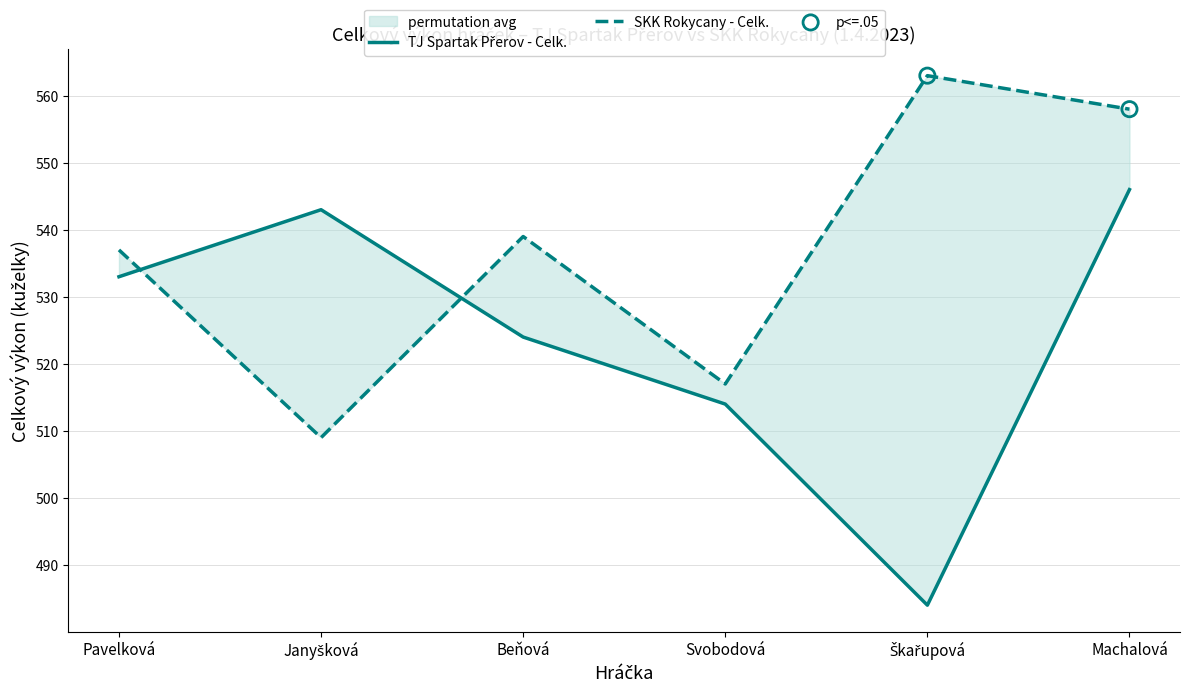

Which series has the widest spread of Y values?

TJ Spartak Přerov - Celk.